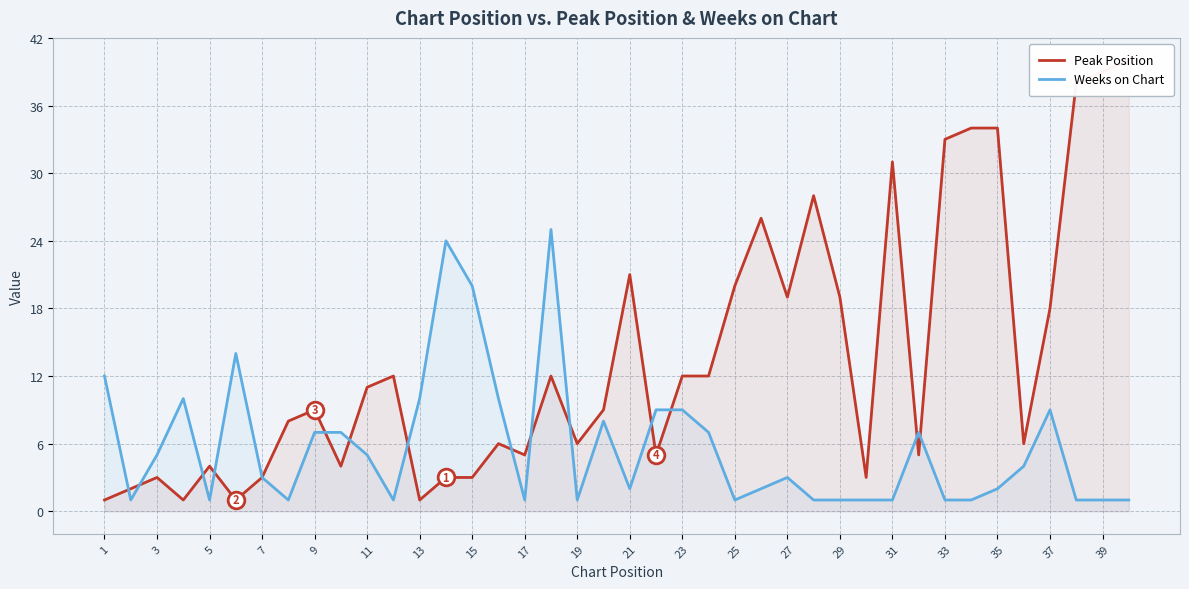

The value of Weeks on Chart at 29 is 1. True or false?

True